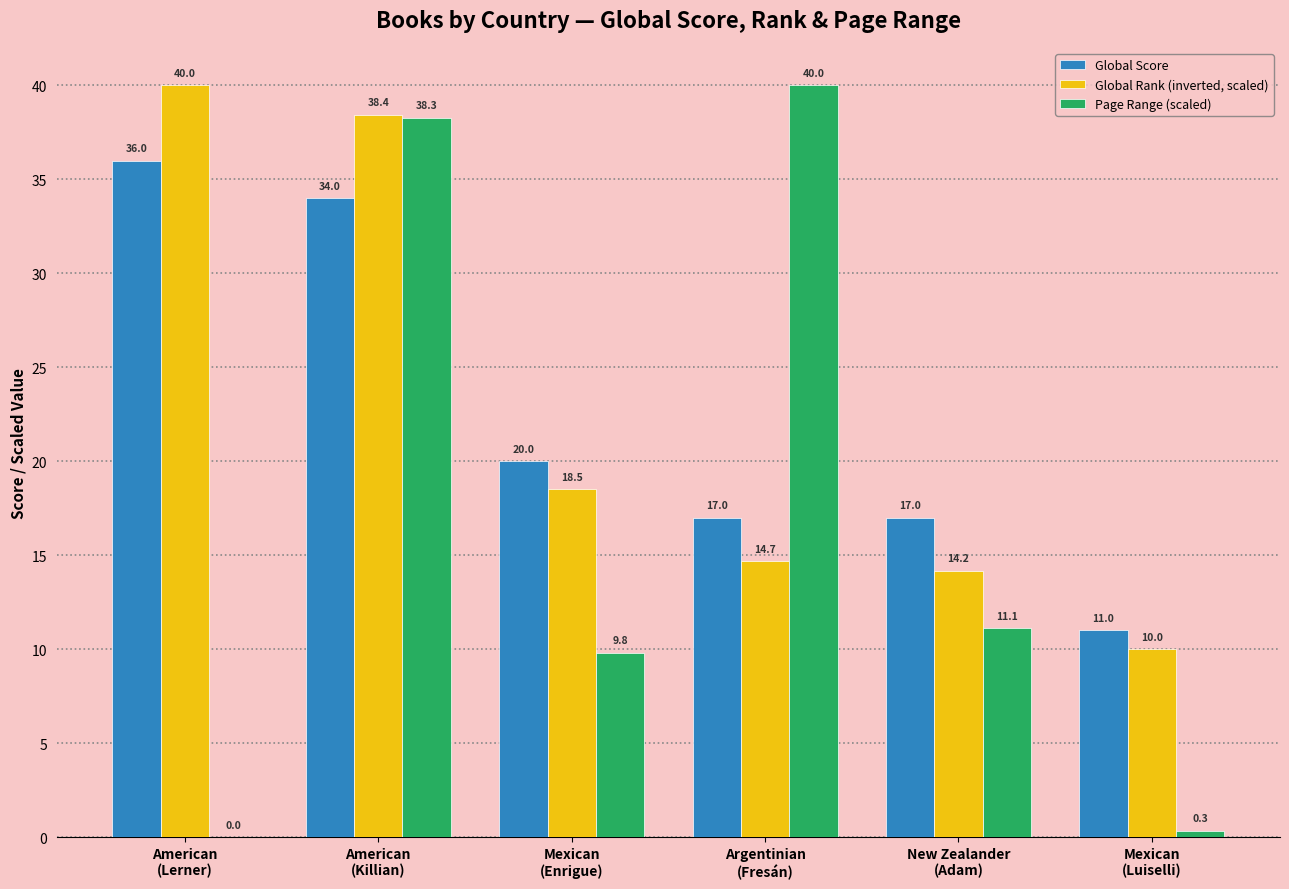

The Page Range (scaled) series shows 11.1 at New Zealander
(Adam). True or false?

True